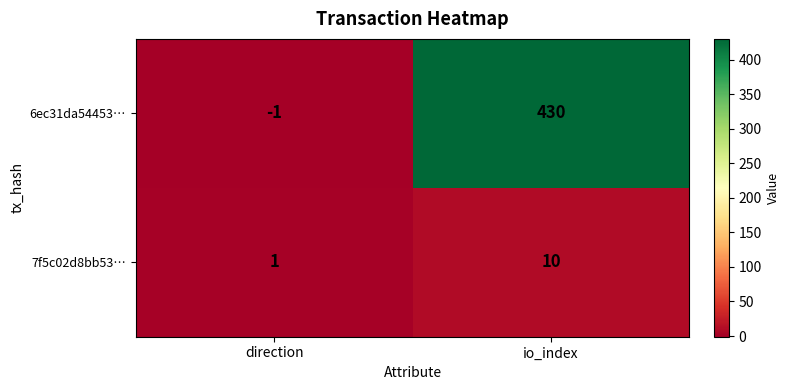

What is the sum of the 7f5c02d8bb53… values at direction and io_index?

11